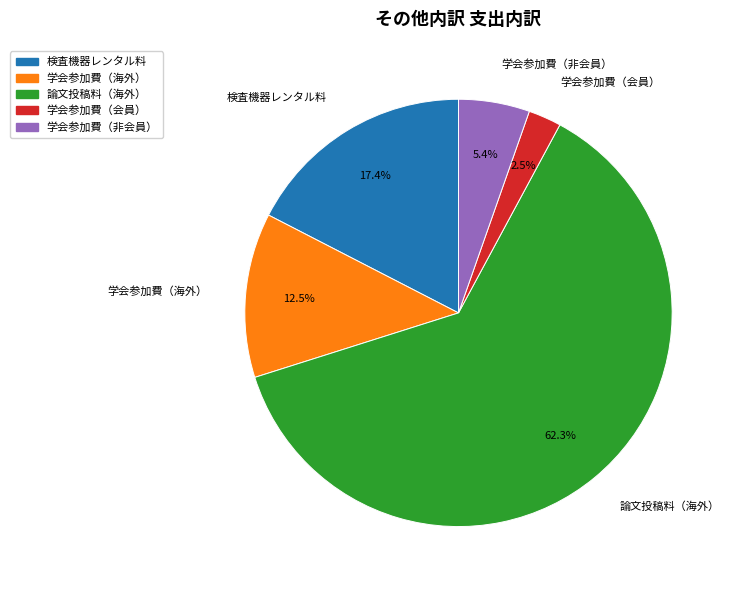

Which category has the smallest portion of the pie?

学会参加費（会員）